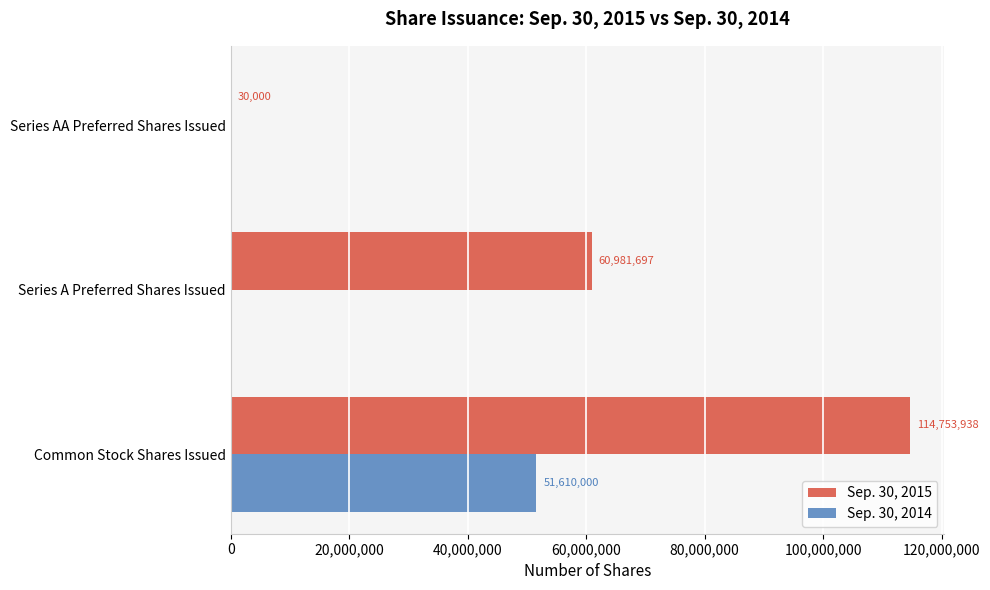

Is it true that Sep. 30, 2014 equals 29879835 at Series A Preferred Shares Issued?

False